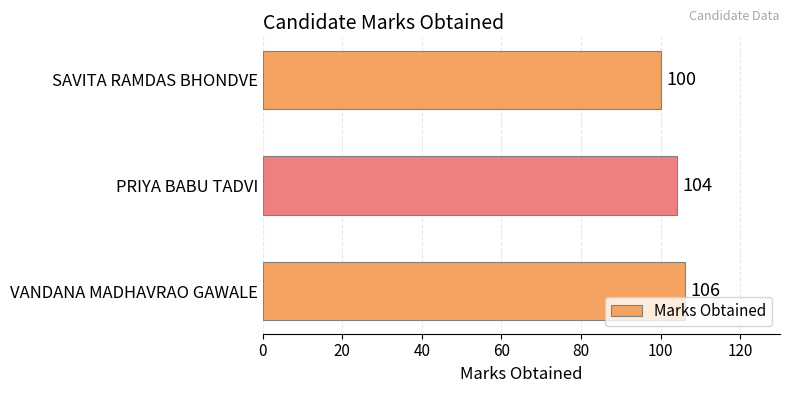

Does the chart contain any negative values?

No